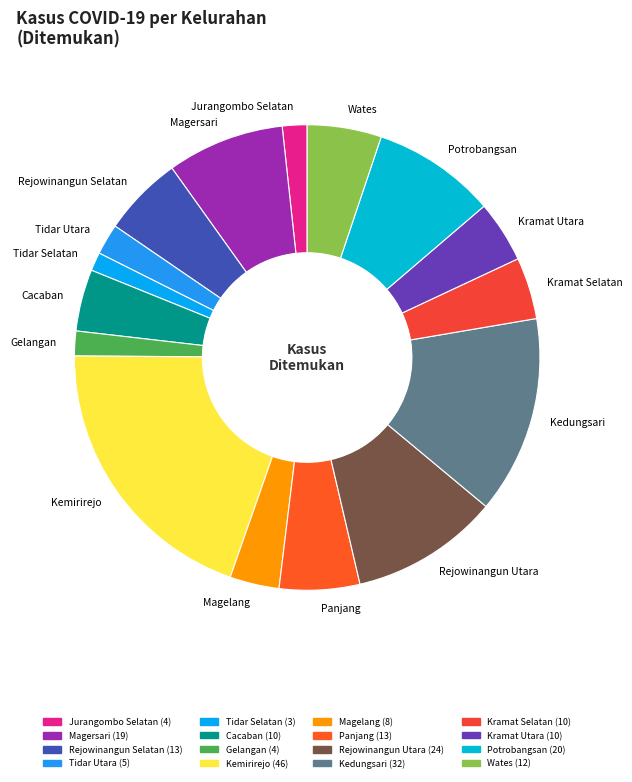

Which category has the biggest portion of the pie?

Kemirirejo